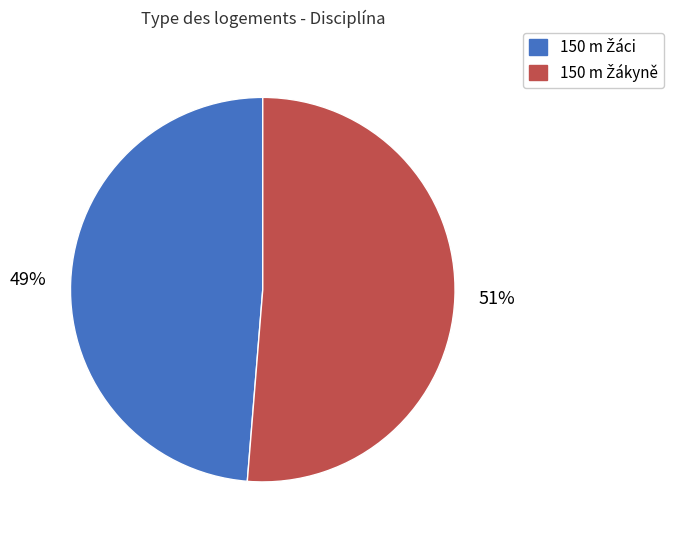

To the nearest percent, what is the average slice percentage?

50%